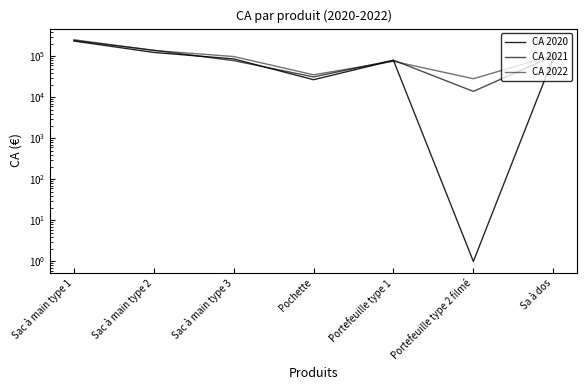

How many times do CA 2020 and CA 2021 cross each other?

2